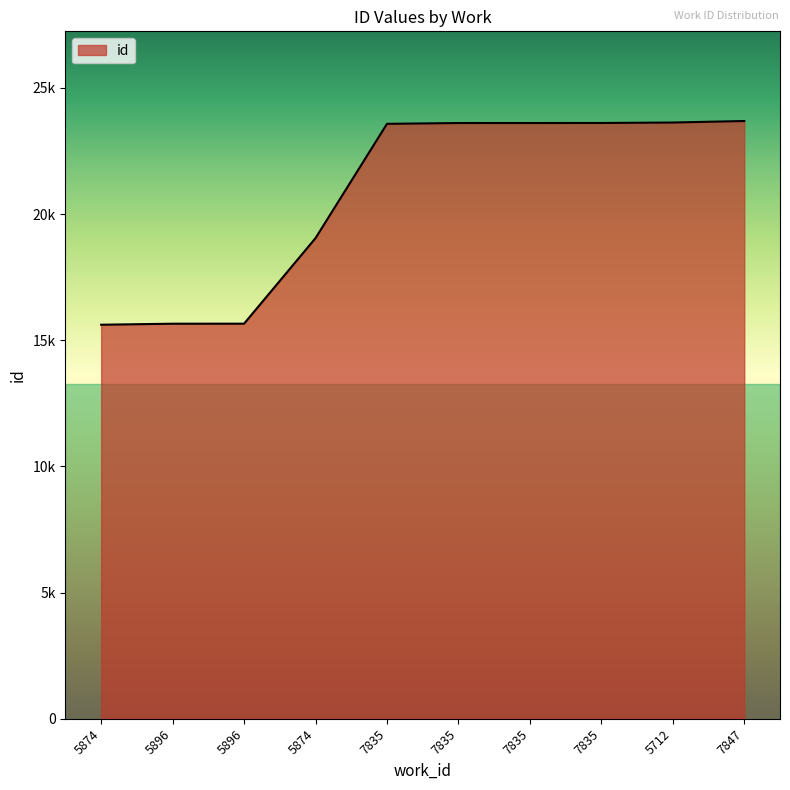

What is the ratio of the value at 5874 to the value at 7835?

0.8